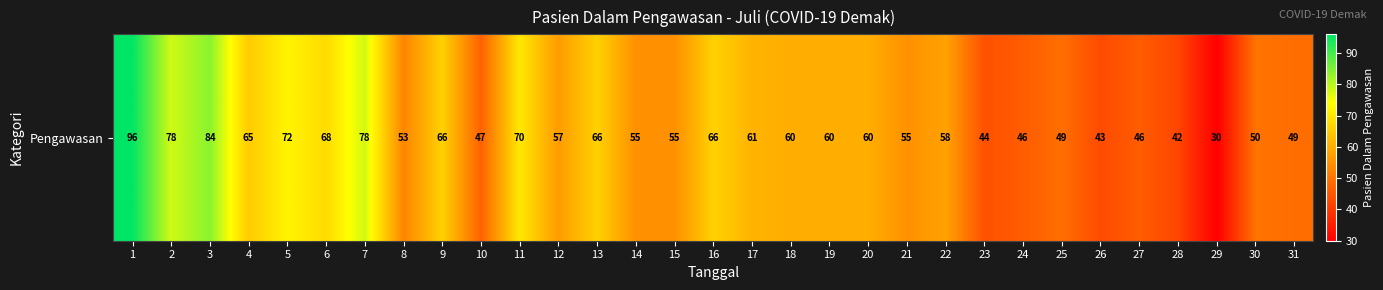

Between 24 and 9, which is larger?

9